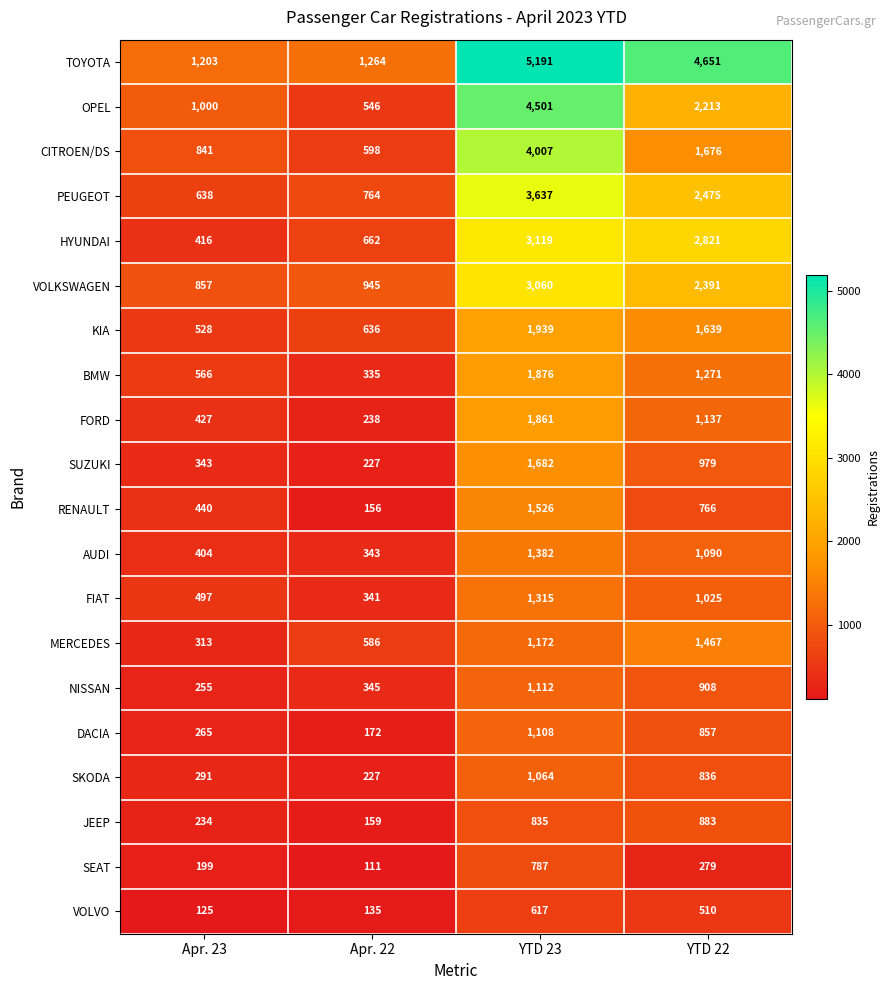

What is the spread (max minus min) of values at YTD 22?

4372